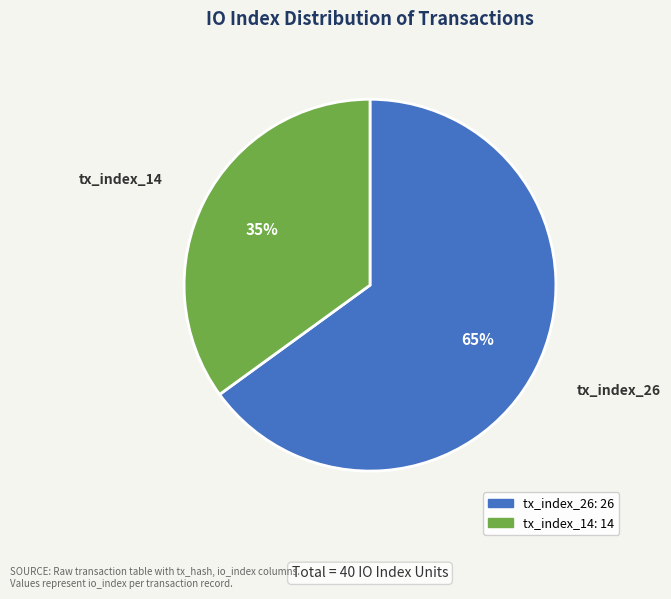

Does any single category account for the majority?

Yes